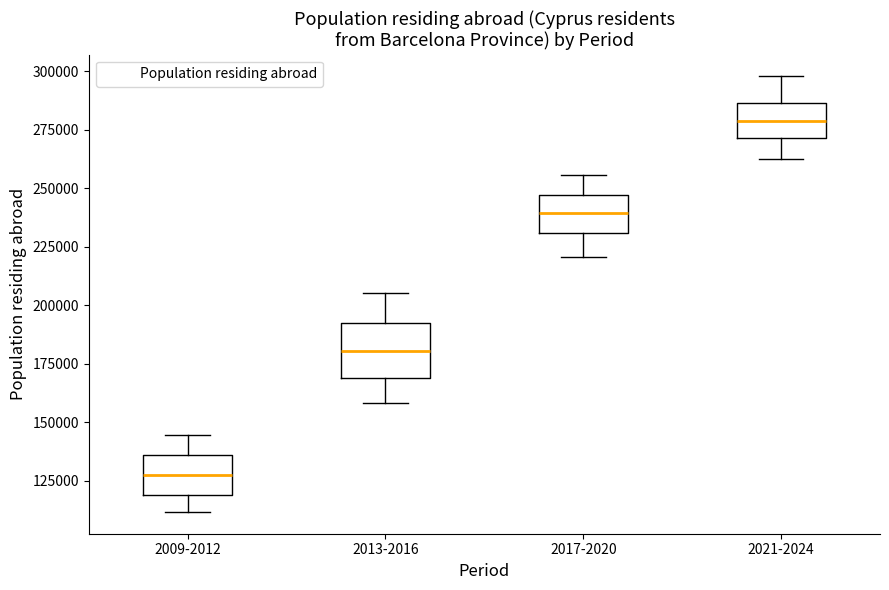

Reading left to right, read every box against the y-axis: the position of its median line, the range the box covers, and the ends of its whiskers. The values are not printed on the chart, so give them approximately, as read against the axis.

2009-2012: median 125000, box 120000 to 135000, whiskers 110000 to 145000
2013-2016: median 180000, box 170000 to 195000, whiskers 160000 to 205000
2017-2020: median 240000, box 230000 to 245000, whiskers 220000 to 255000
2021-2024: median 280000, box 270000 to 285000, whiskers 260000 to 300000